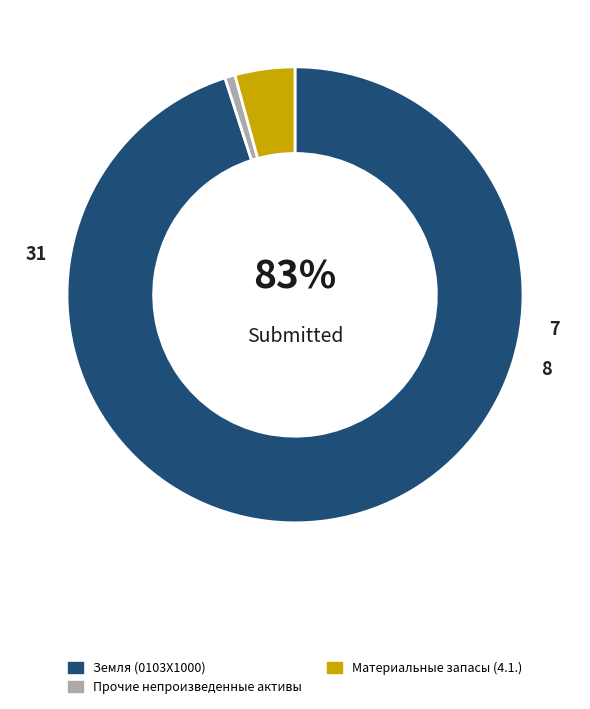

To the nearest percent, what percentage of the pie is Материальные запасы (4.1.)?

4%